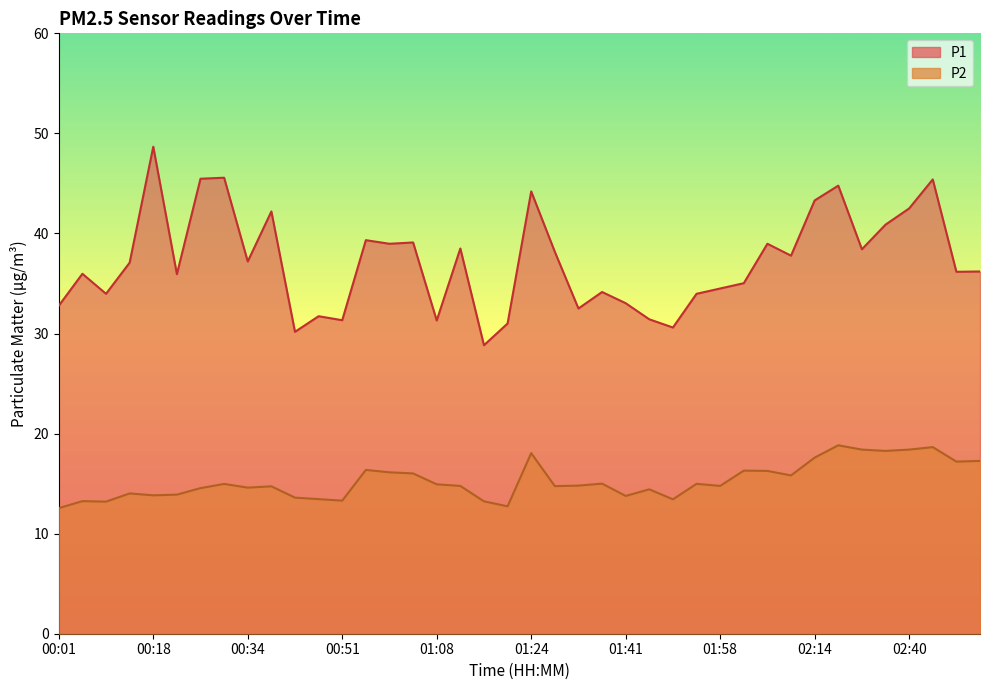

Reading left to right, extract all data points from this chart.

P1: 32.8	36.0	34.0	37.1	48.7	35.9	45.5	45.6	37.2	42.2	30.2	31.7	31.3	39.3	39.0	39.1	31.3	38.5	28.8	31.0	44.2	38.2	32.5	34.1	33.0	31.4	30.6	34.0	34.5	35.0	39.0	37.8	43.3	44.8	38.4	40.9	42.5	45.4	36.2	36.2
P2: 12.6	13.2	13.2	14.0	13.8	13.9	14.6	15.0	14.6	14.7	13.6	13.4	13.3	16.4	16.1	16.0	14.9	14.8	13.2	12.7	18.1	14.8	14.8	15.0	13.8	14.4	13.4	15.0	14.8	16.3	16.3	15.8	17.6	18.8	18.4	18.3	18.4	18.6	17.2	17.3